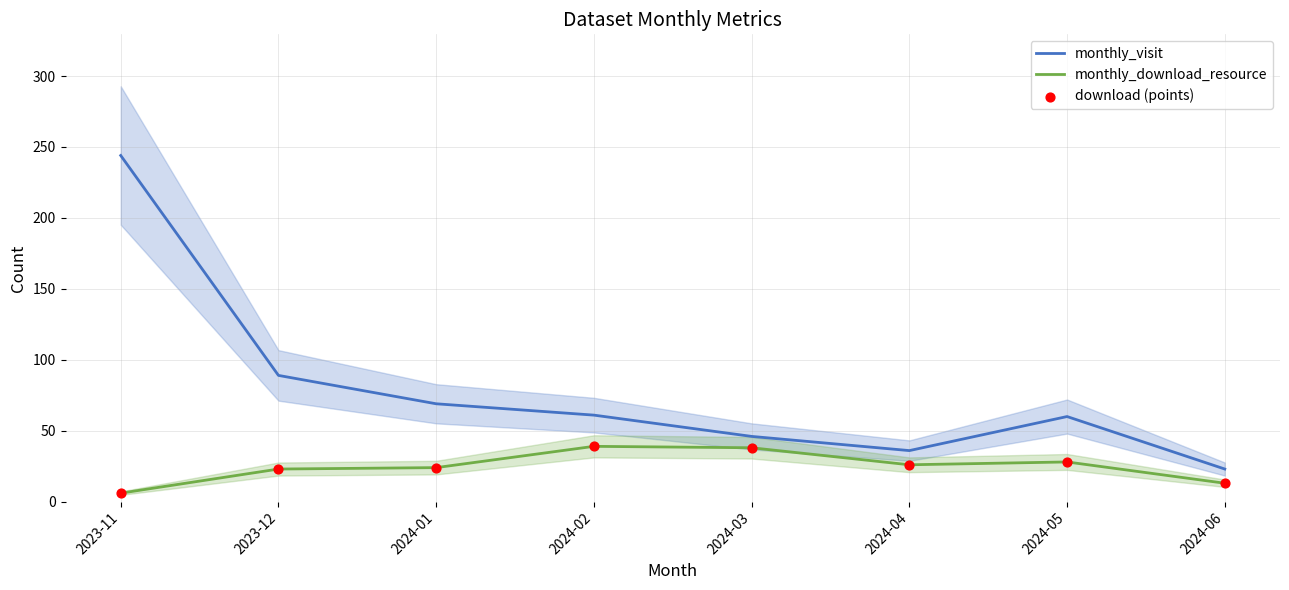

What is the total value across all series at 2024-02?

139